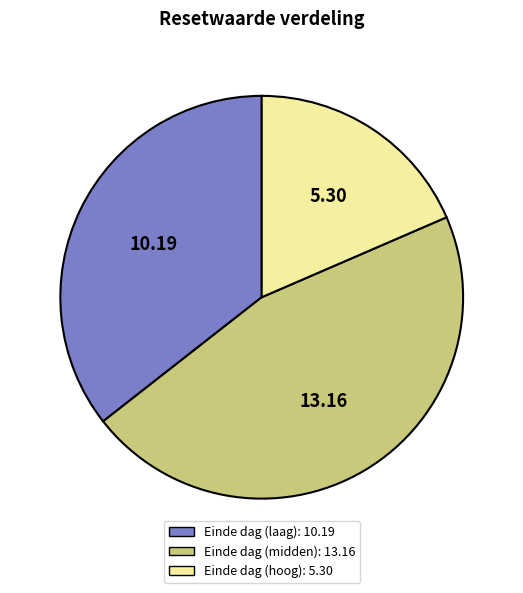

Does any single category account for the majority?

No